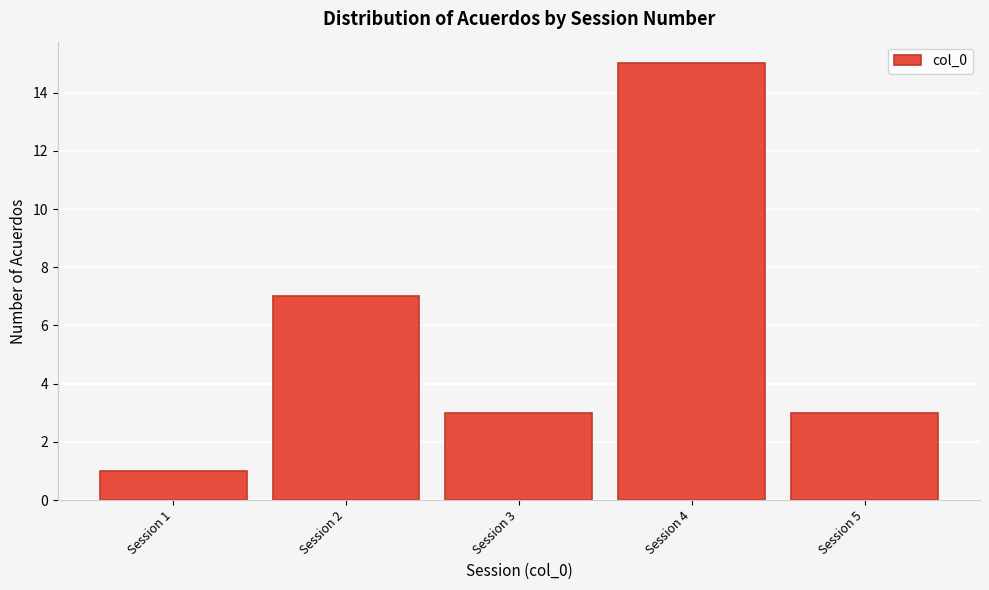

Reading left to right, what are all the values shown in this chart?

Session 1=1	Session 2=7	Session 3=3	Session 4=15	Session 5=3